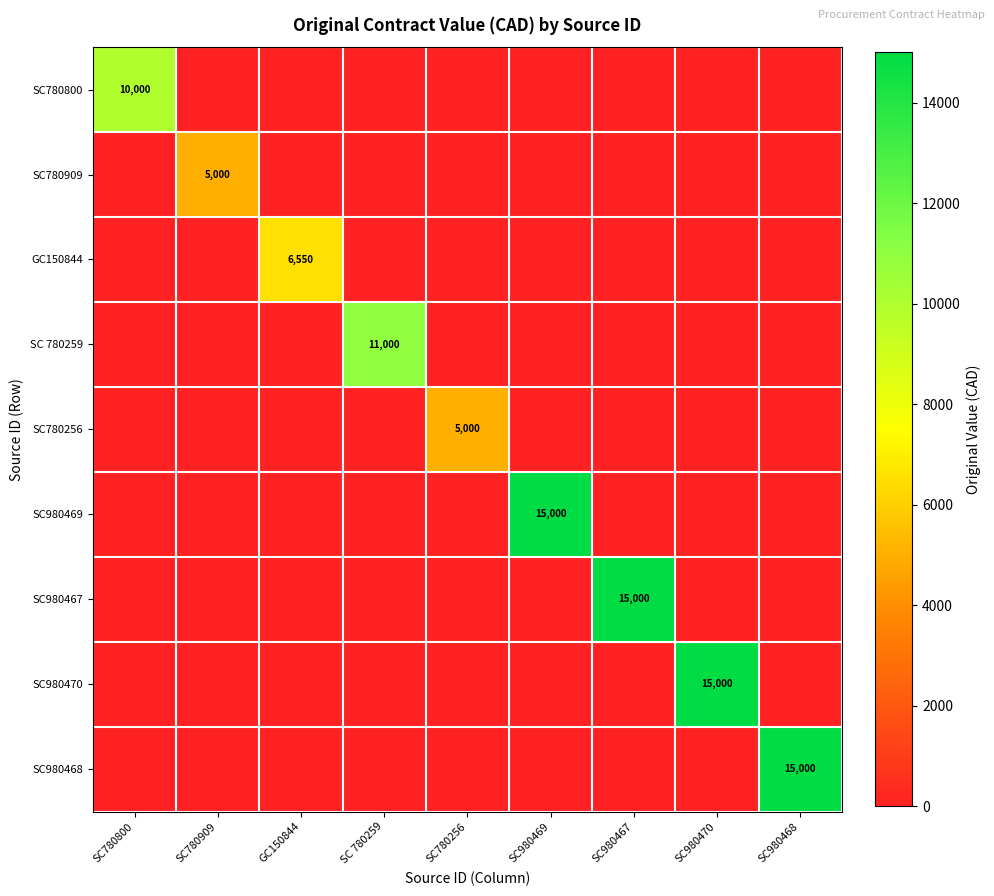

Is the value of SC980469 at SC980467 greater than the value of SC780909 at SC980468?

No